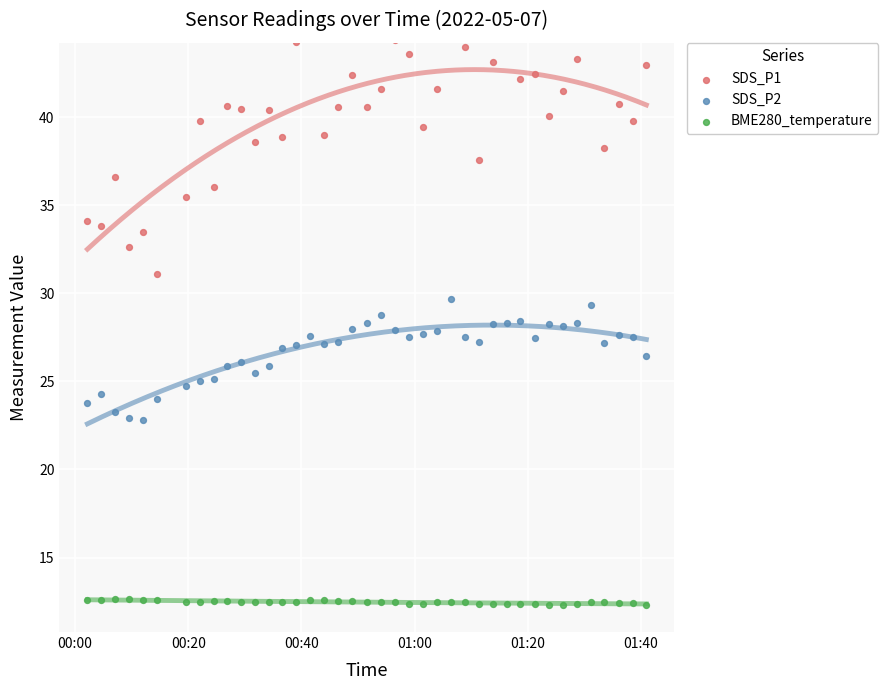

Which series contains the highest Y value?

SDS_P1